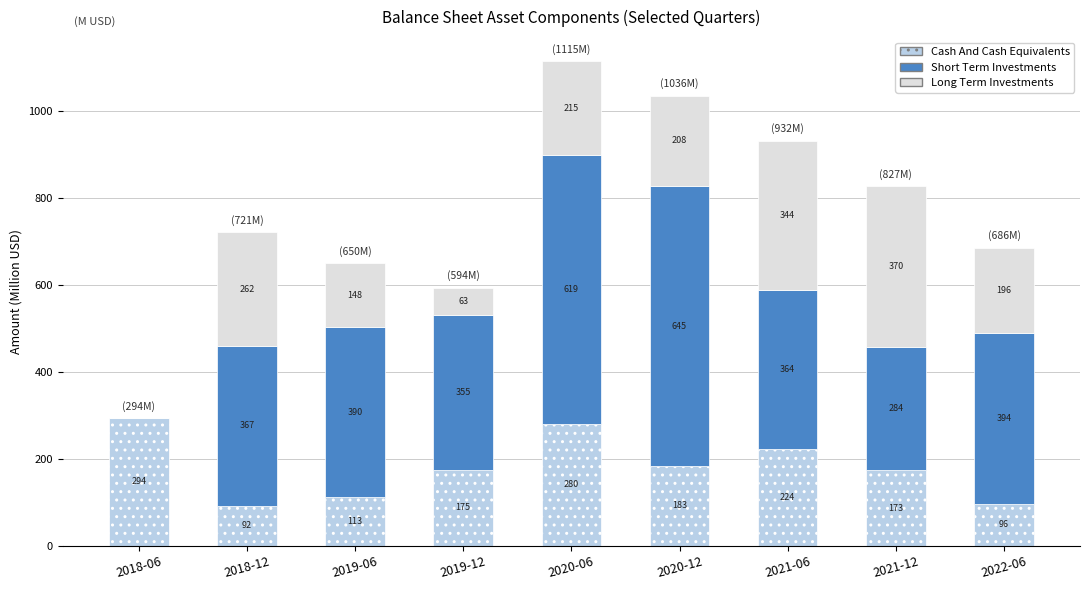

Are the bars horizontal?

No